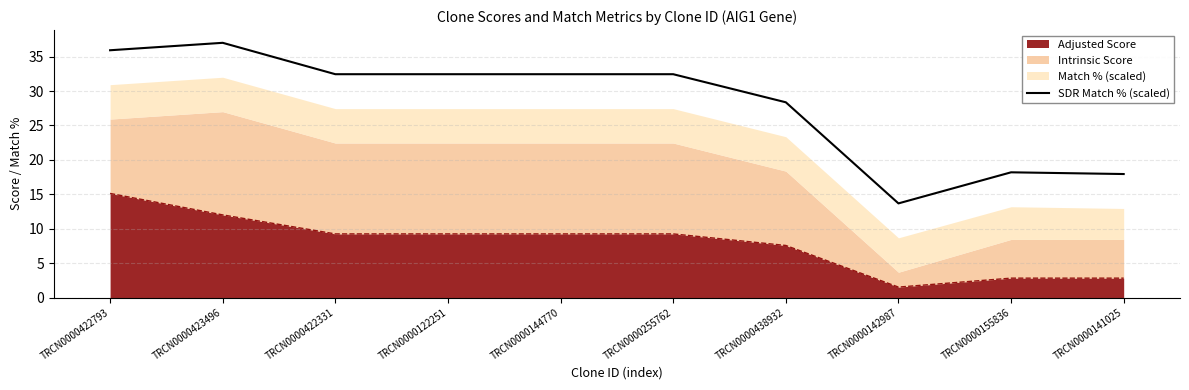

How many data points does each series have?

10